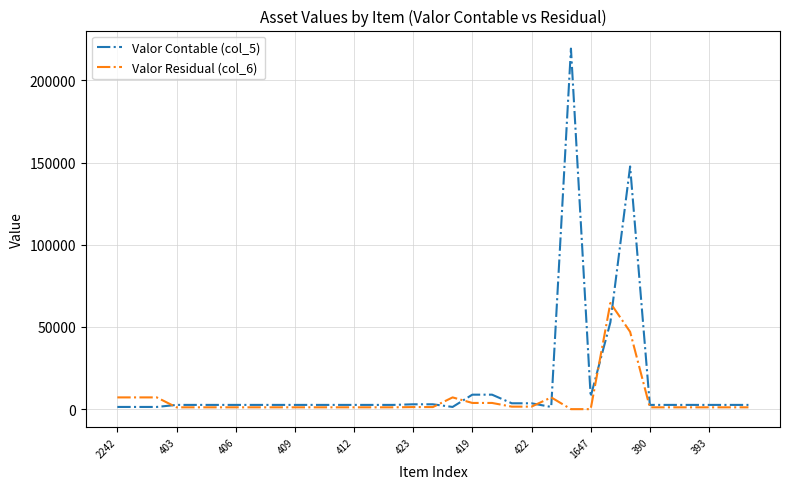

What is the maximum value shown in the chart?

219356.2